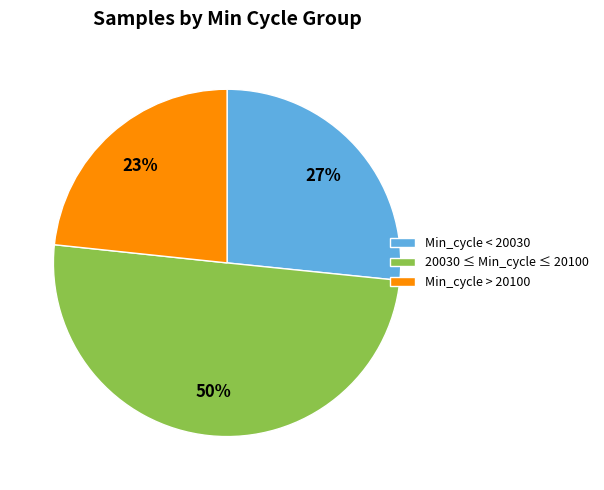

How many segments does this pie chart have?

3